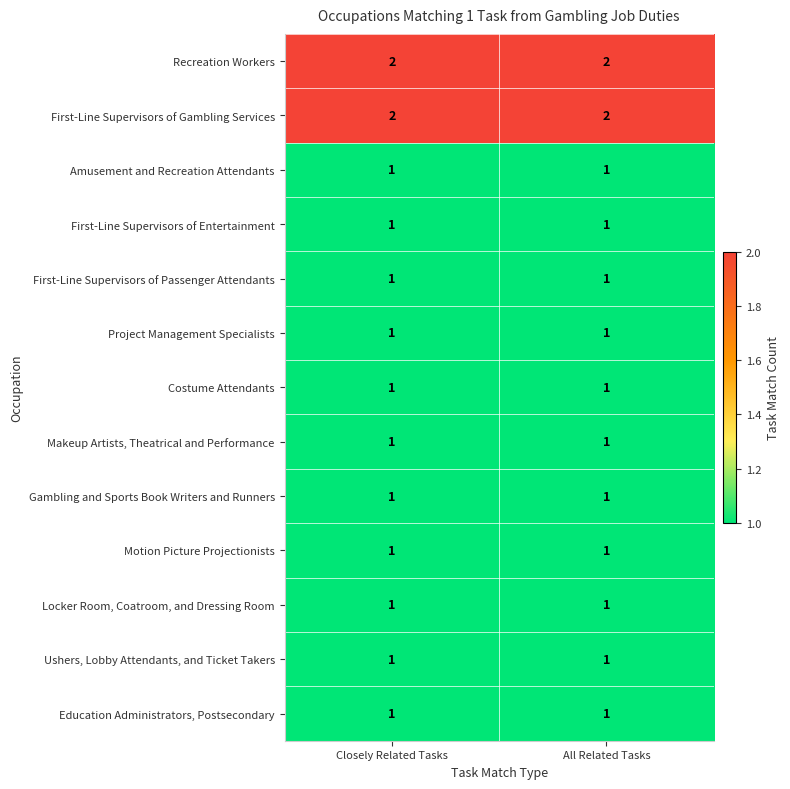

The value of Project Management Specialists at Closely Related Tasks is 1. True or false?

True